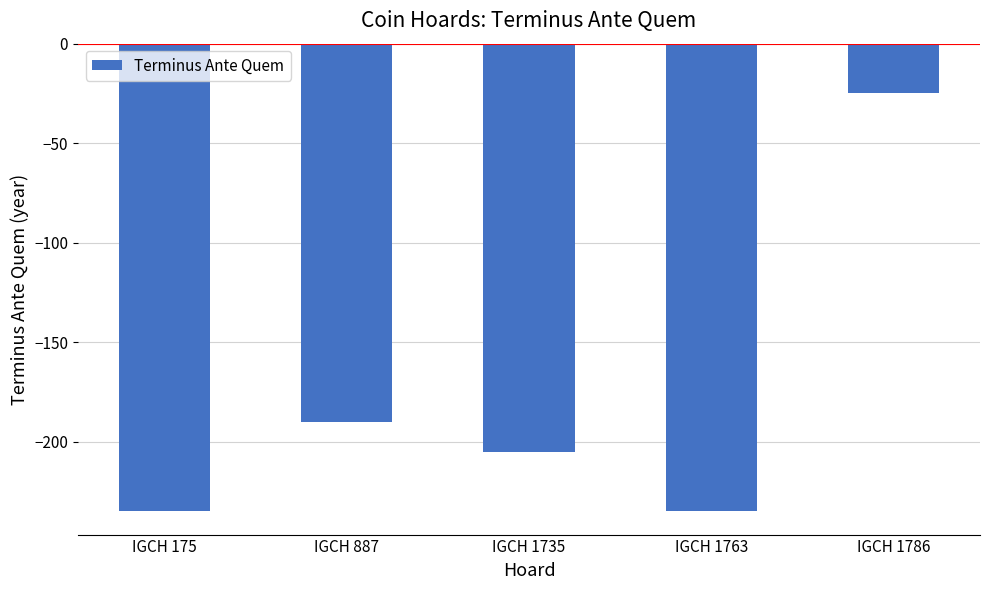

Reading left to right, list all the values displayed in this chart.

-235	-190	-205	-235	-25